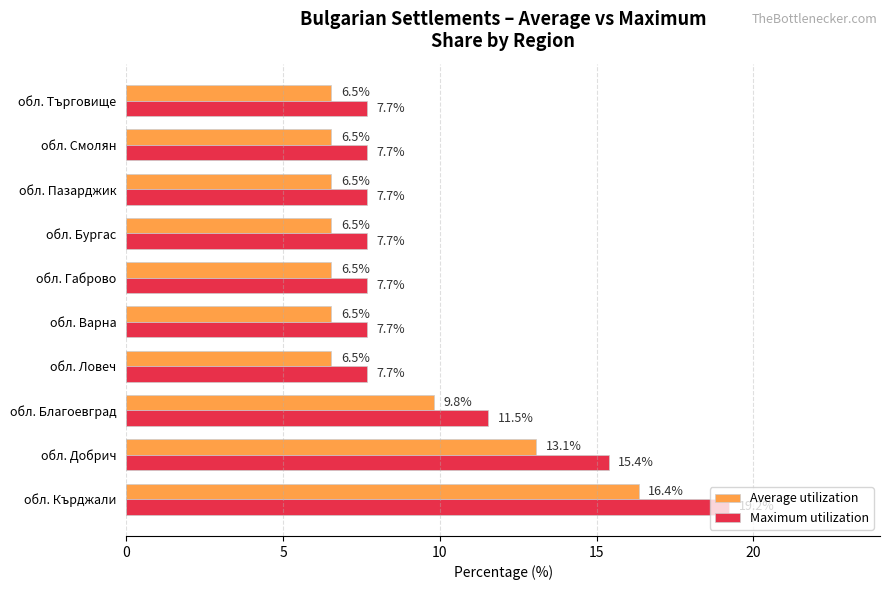

What is the smallest value displayed?

6.5